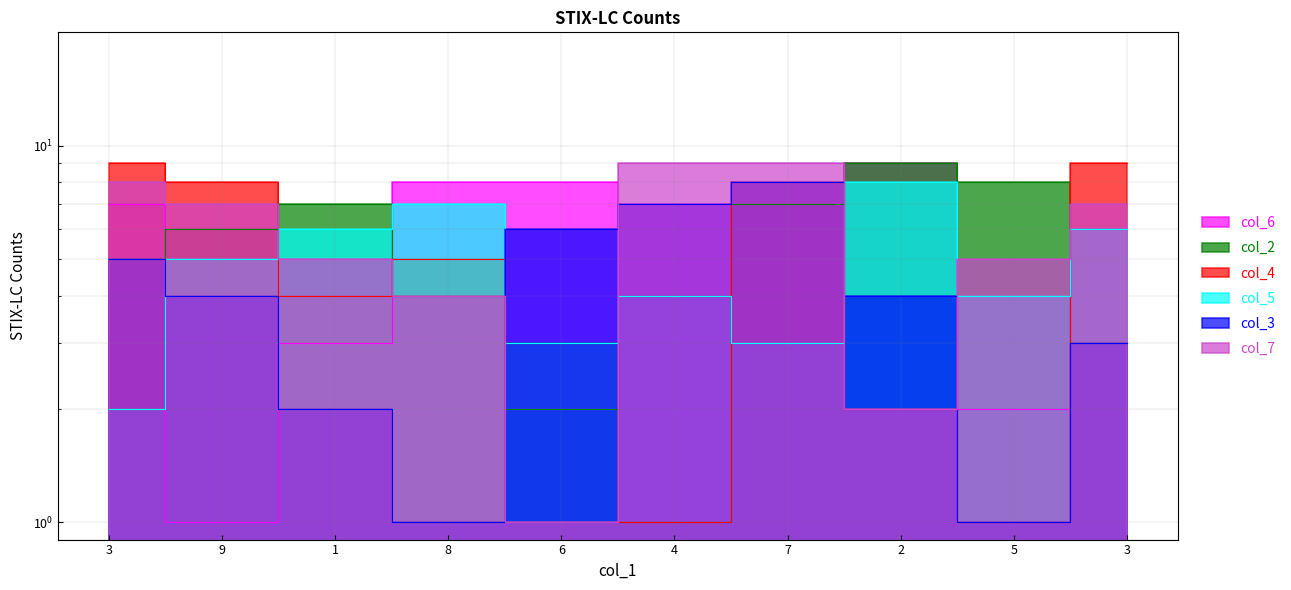

What is the total value across all series at 4?

29